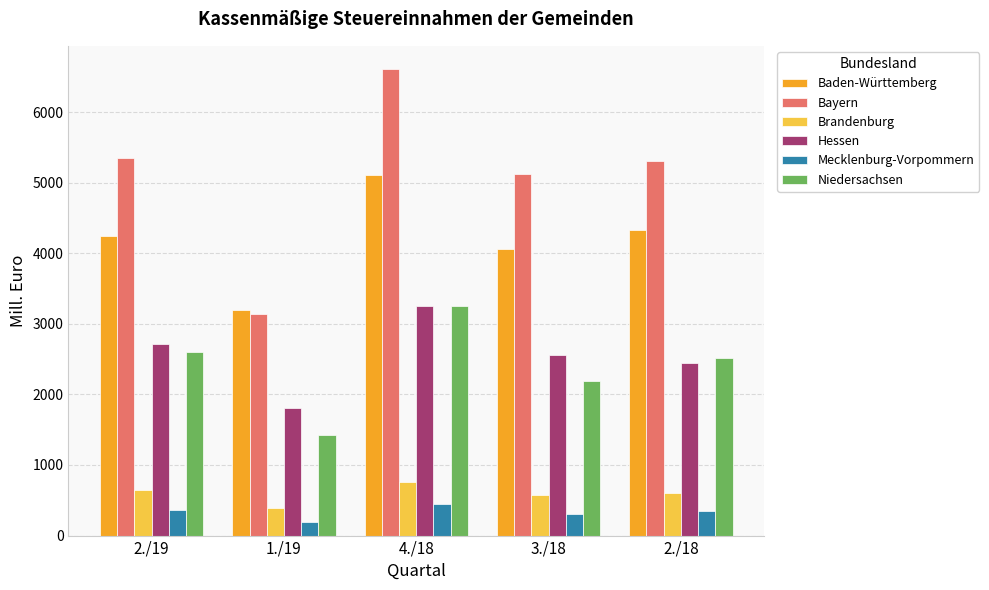

How many groups of bars are there?

5